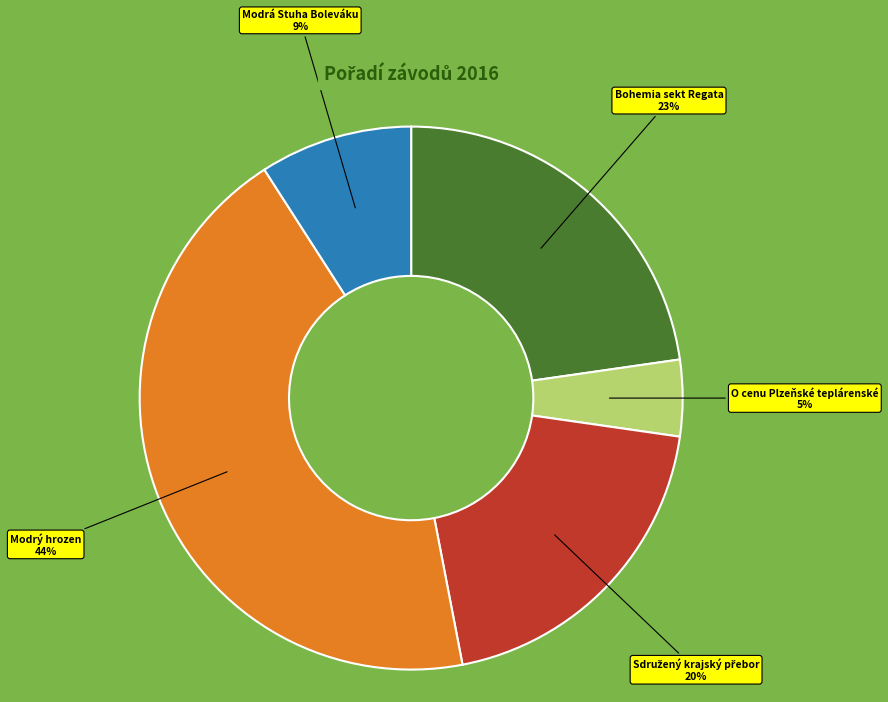

Is there any slice that represents more than half of the pie?

No